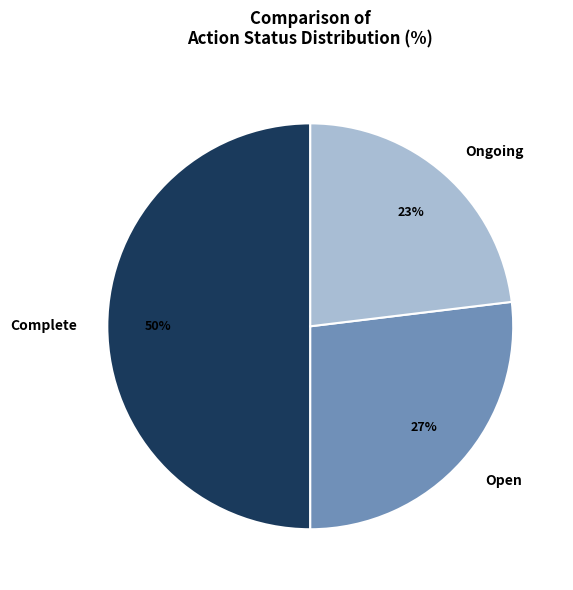

How many slices are in this pie chart?

3